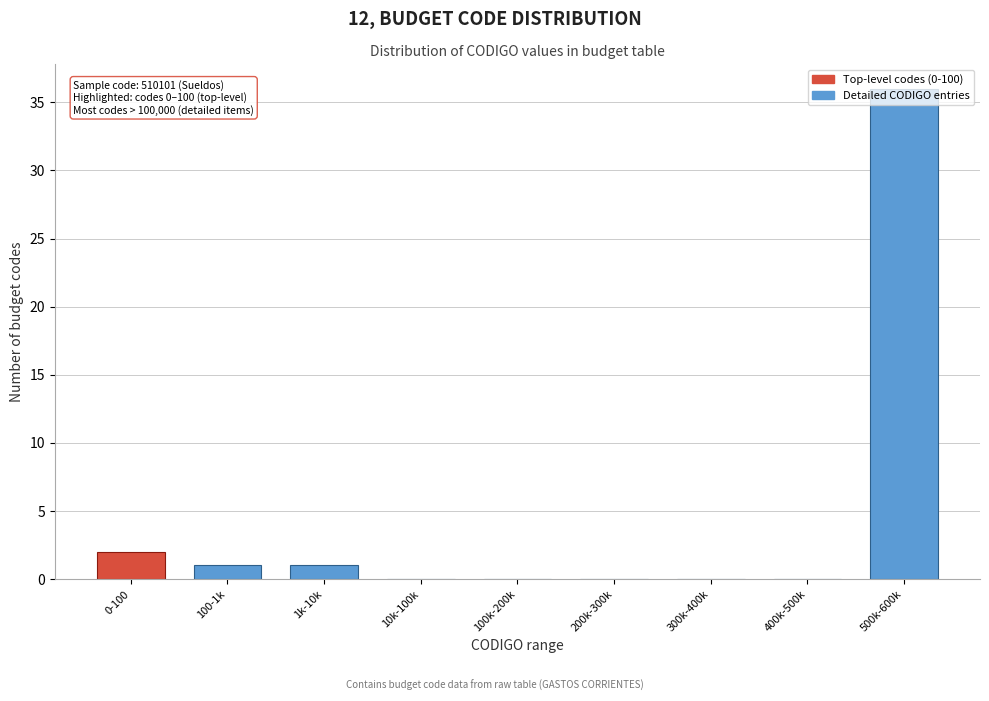

At which label is the value closest to 18?

0-100